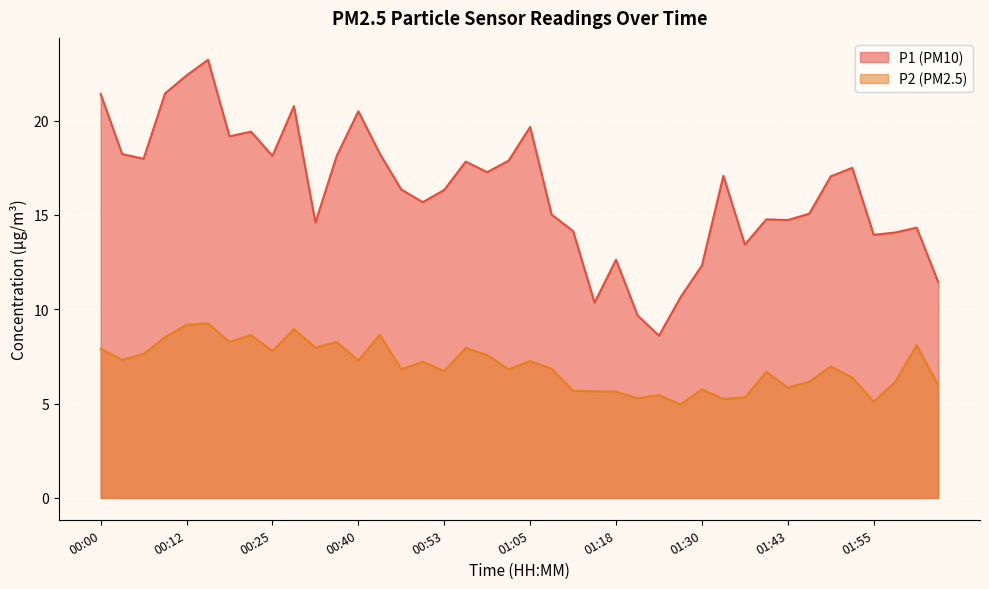

What is the difference between the highest and lowest values at 01:52?

11.1